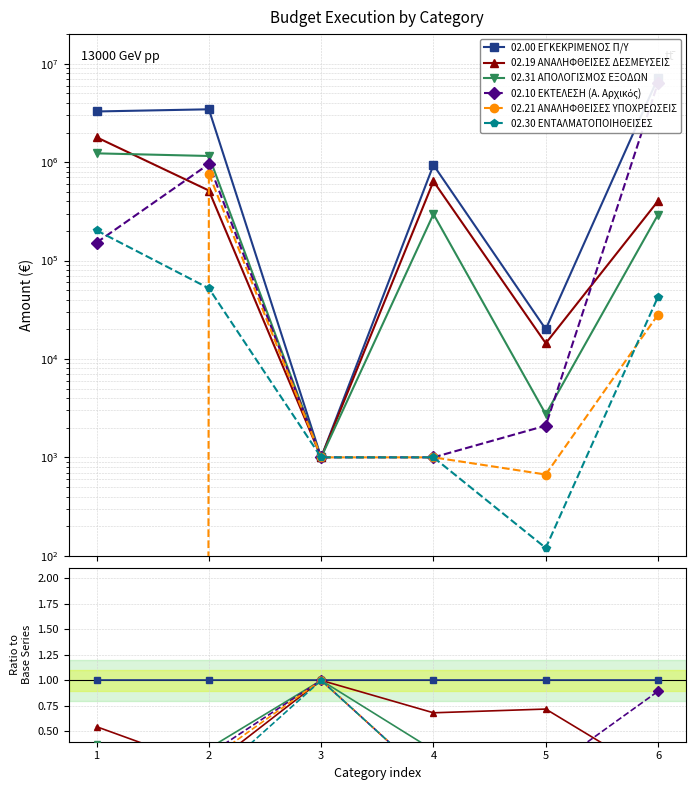

At which category does 02.10 ΕΚΤΕΛΕΣΗ (Α. Αρχικός) reach its first local valley?

4